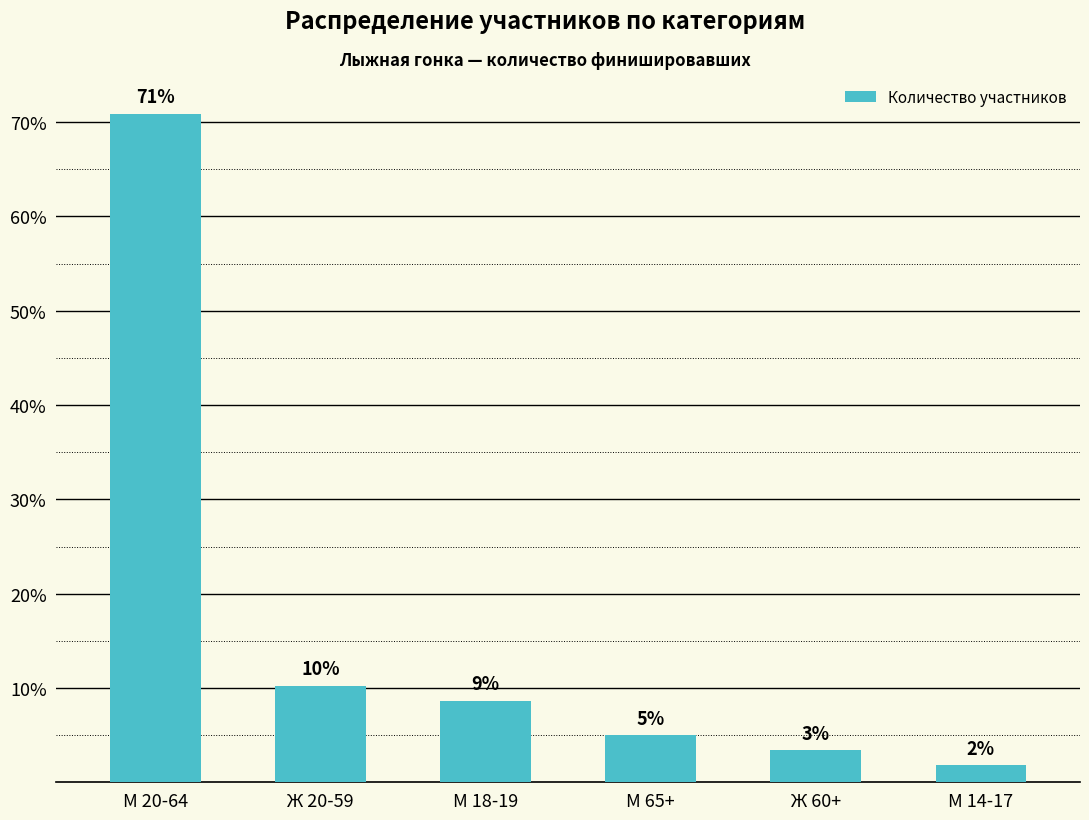

List the labels in order of value, largest first.

М 20-64, Ж 20-59, М 18-19, М 65+, Ж 60+, М 14-17